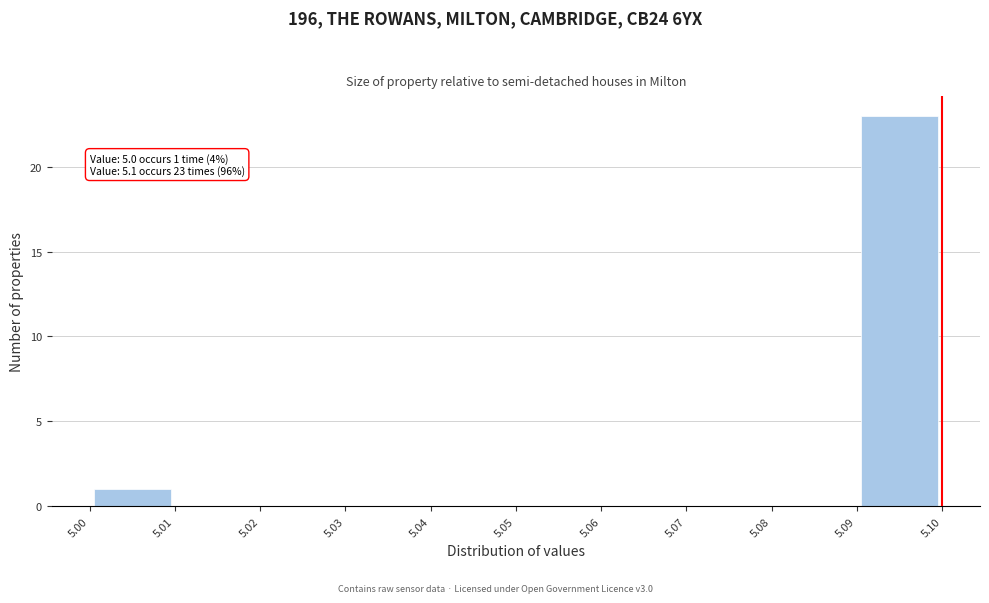

Which range on the x-axis has the tallest bar?

5.09 to 5.10